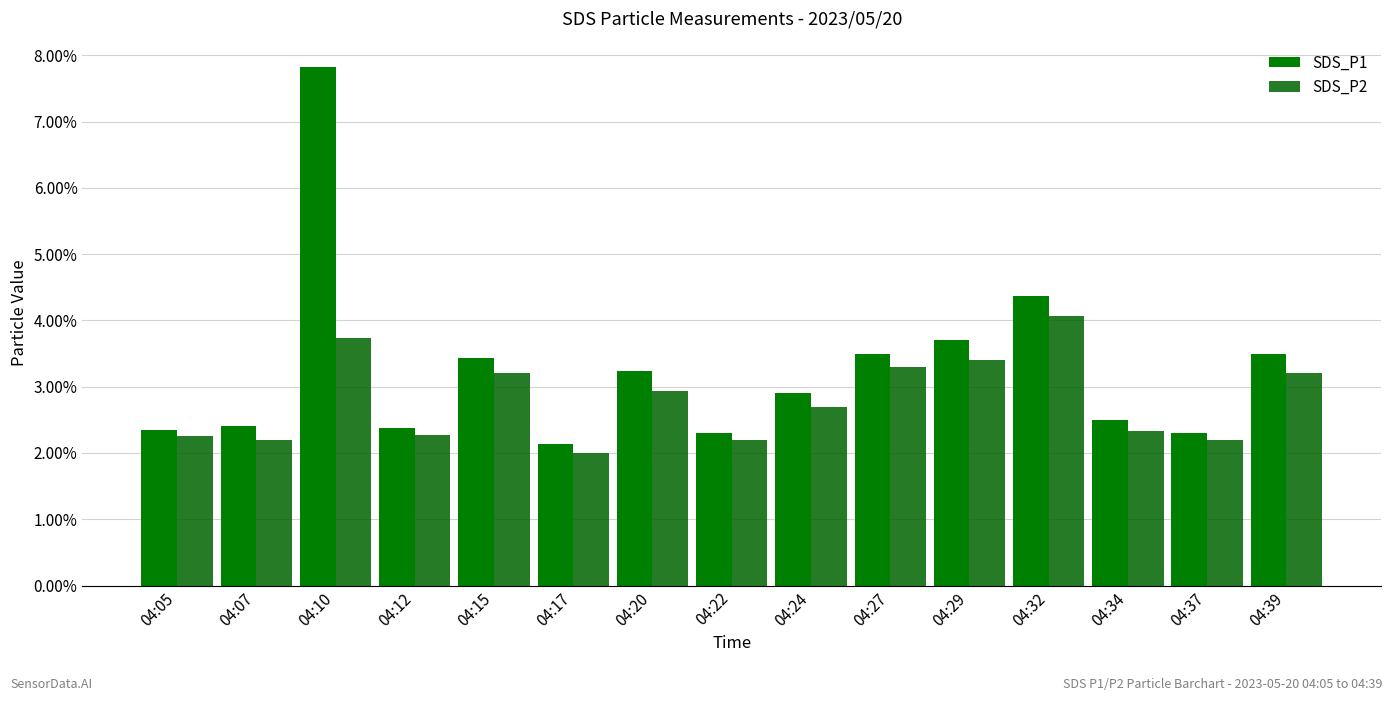

How many groups of bars are there?

15